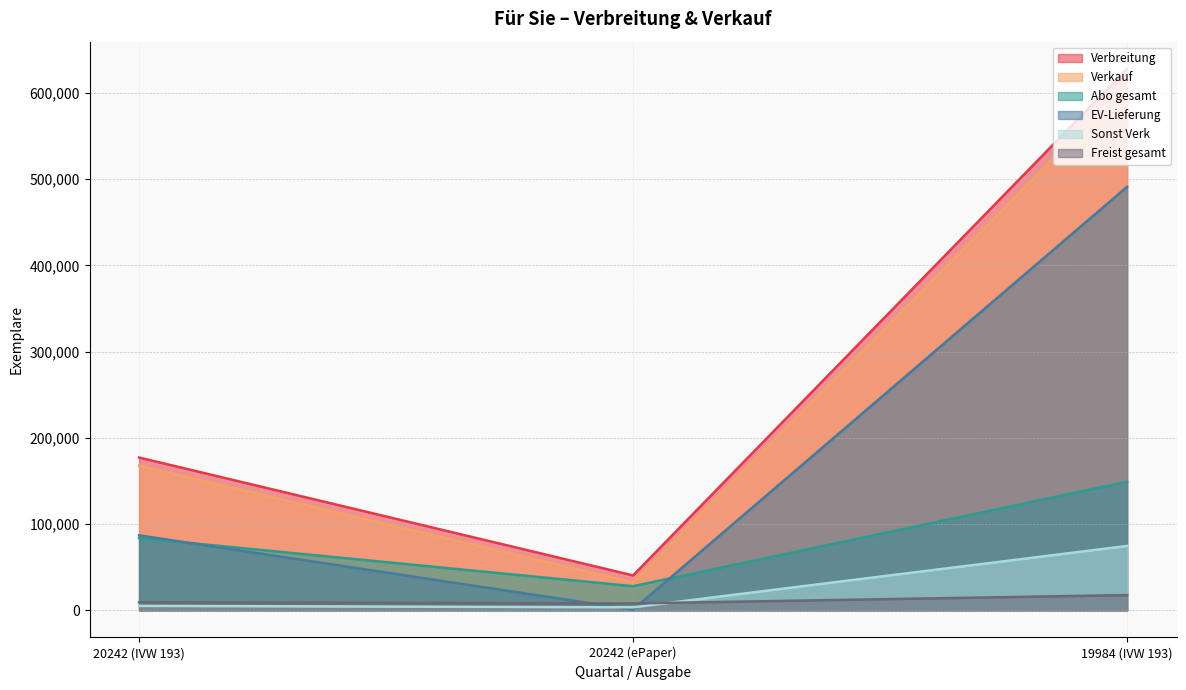

How many series are shown in this chart?

6